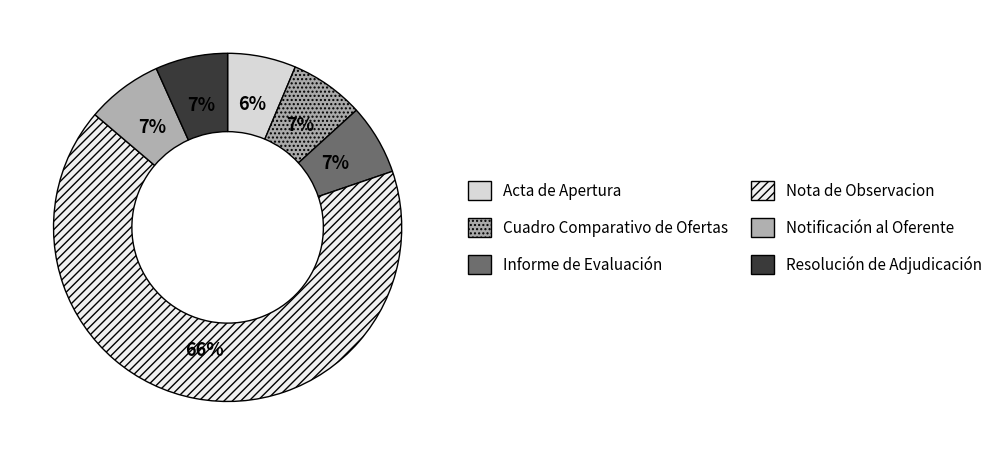

How many segments does this pie chart have?

6